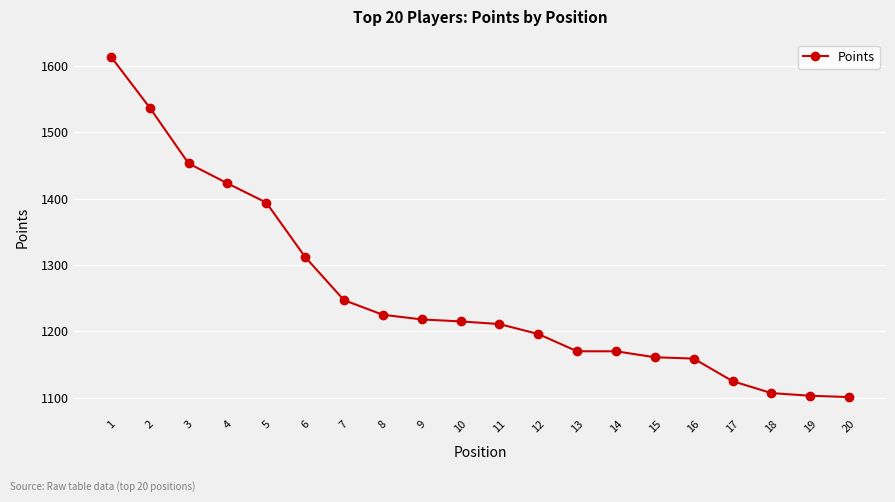

Which category has the highest value across all series?

1